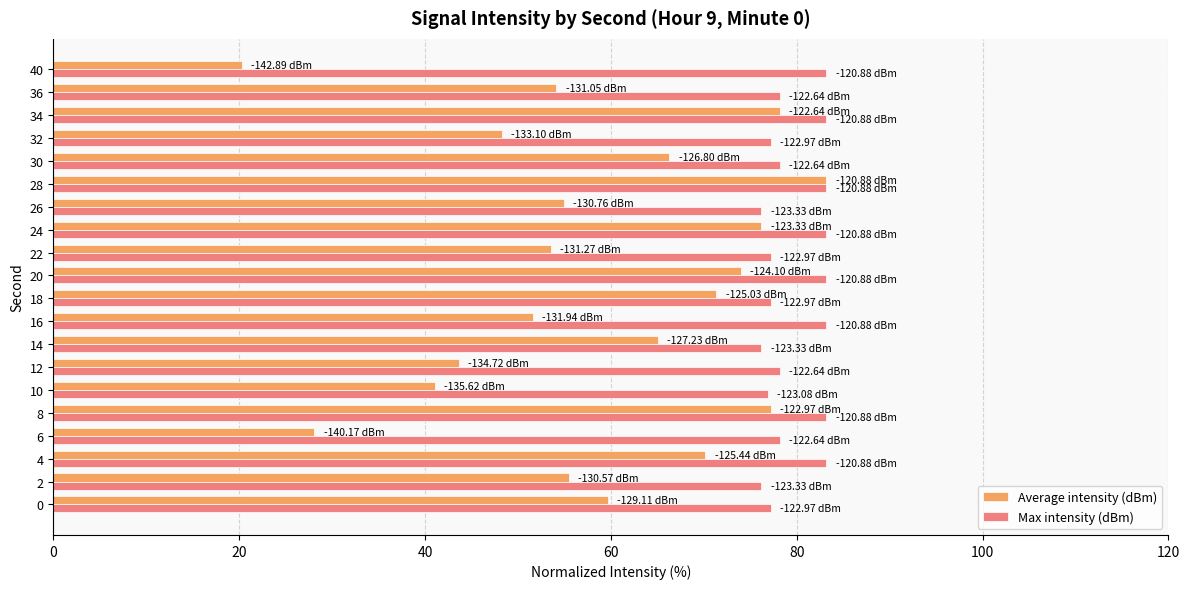

Which series changed the most between 10 and 28?

Average intensity (dBm)